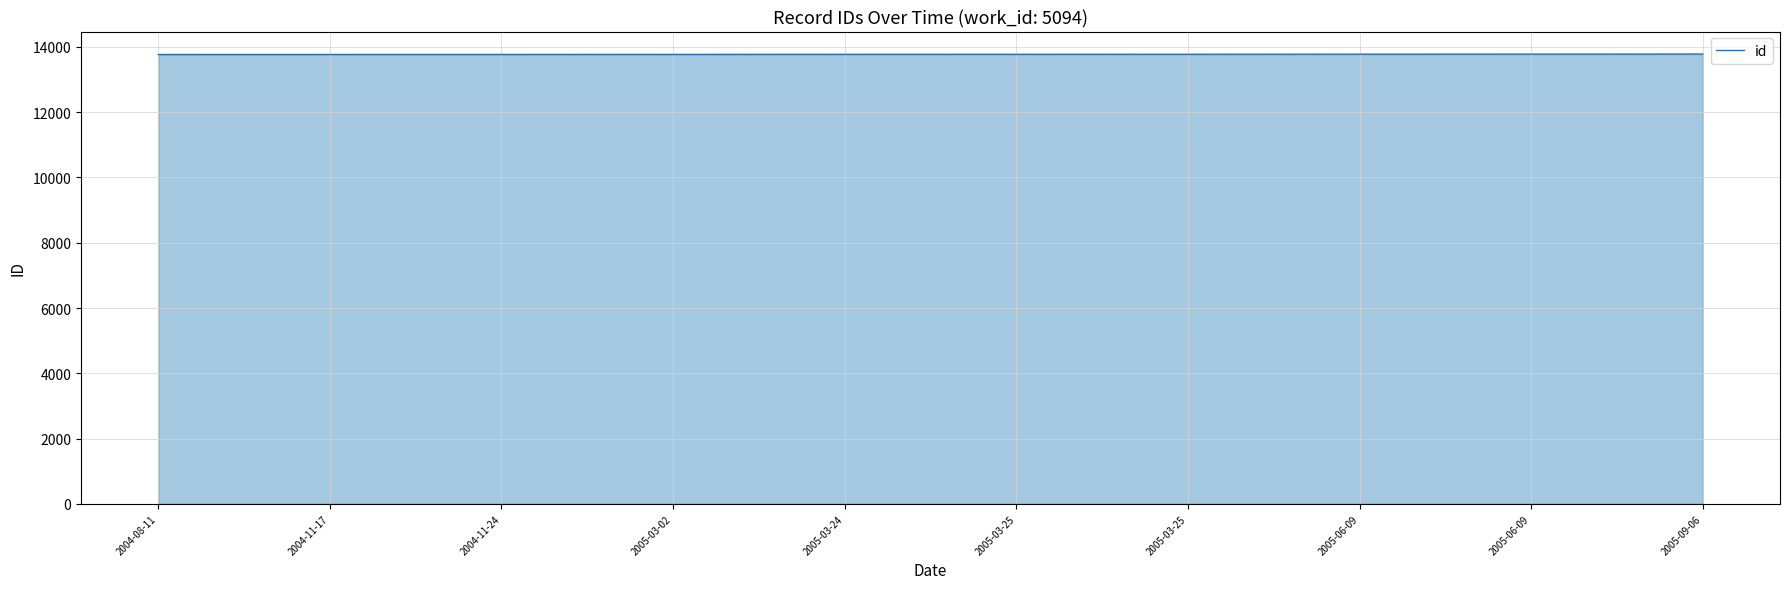

Reading left to right, what are all the values shown in this chart?

13768	13769	13770	13771	13773	13774	13775	13778	13779	13782